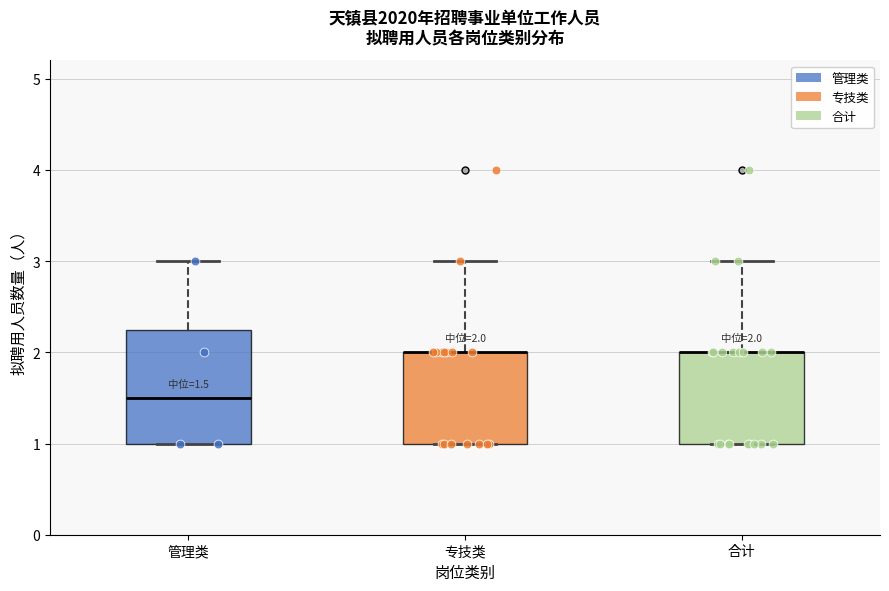

Comparing the boxes themselves (not the whiskers), which one is the tallest?

管理类